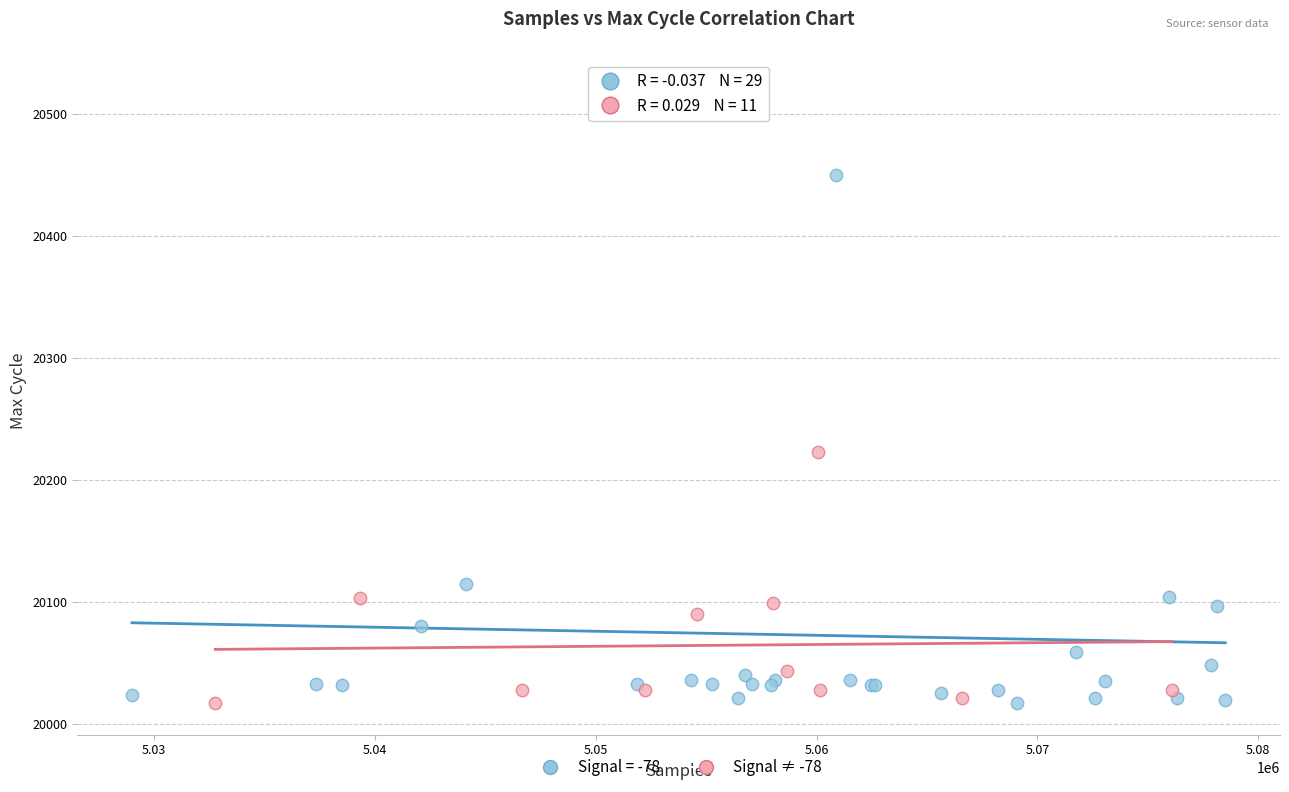

Which series reaches the maximum Y coordinate?

Signal = -78